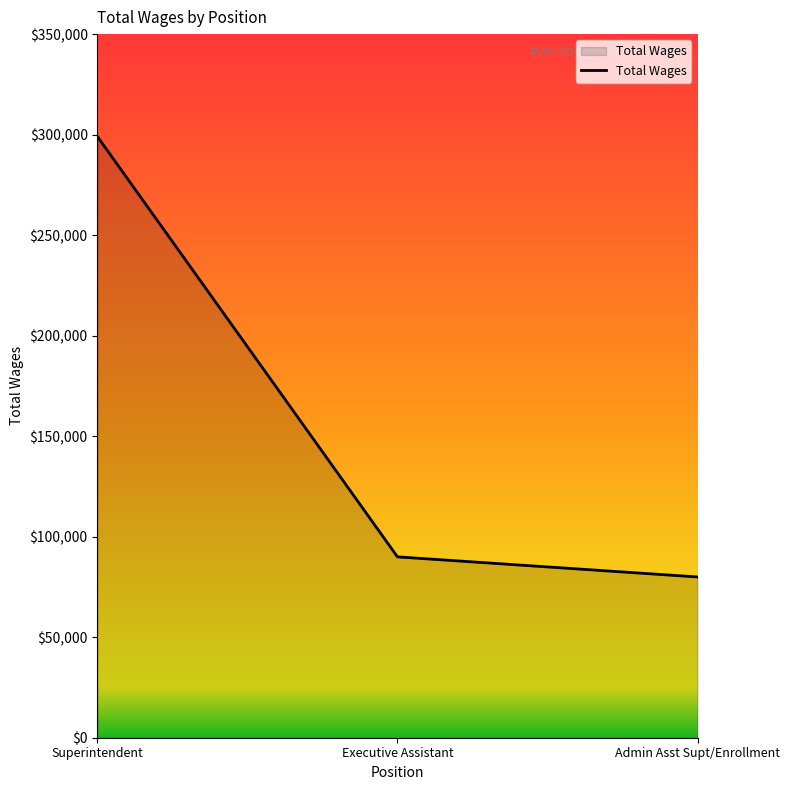

The value at Executive Assistant is 89966. True or false?

True